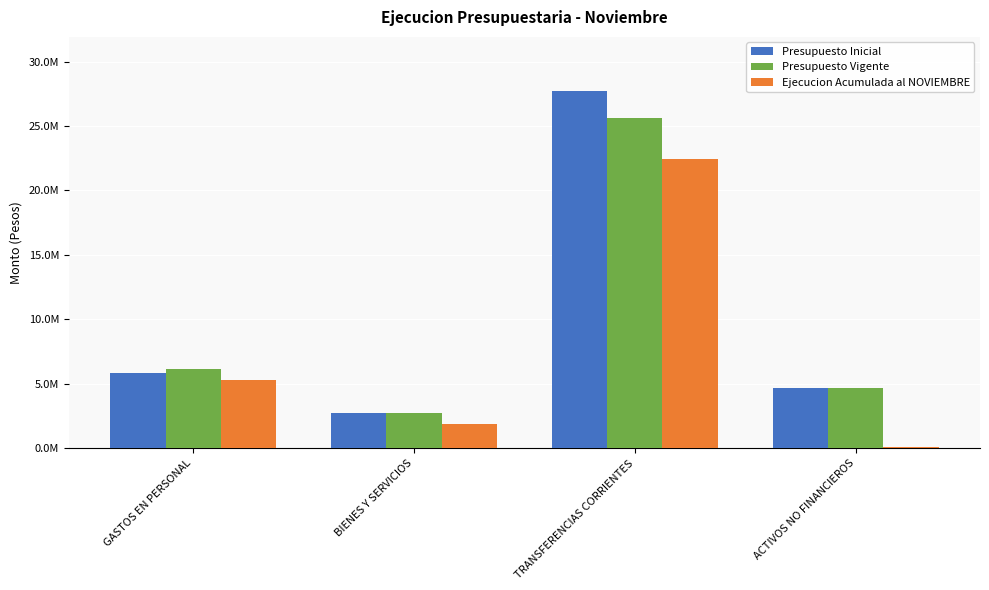

What value does the Presupuesto Vigente series have at ACTIVOS NO FINANCIEROS?

4706204